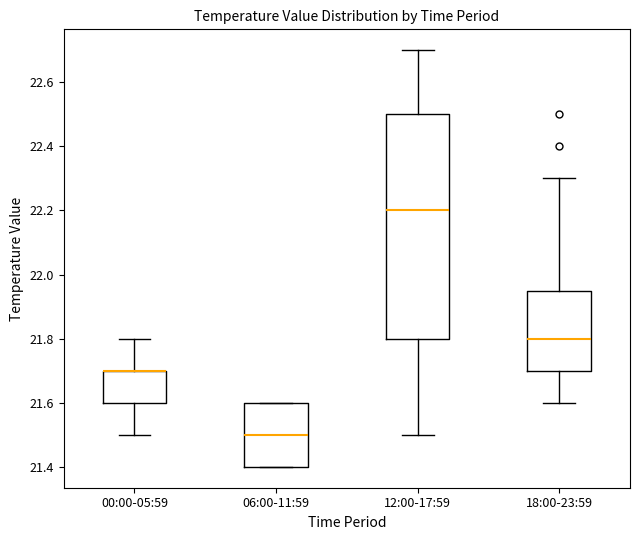

Comparing the boxes themselves (not the whiskers), which one is the tallest?

12:00-17:59